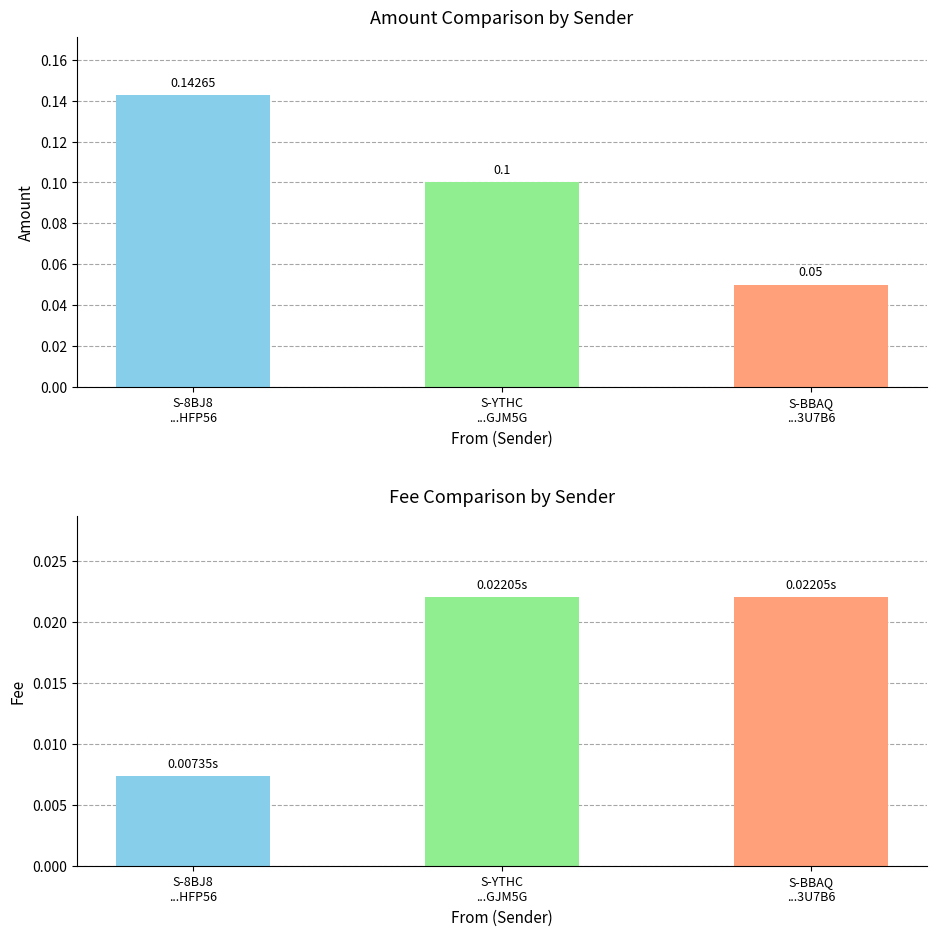

Is it true that Fee equals 0.0 at S-YTHC
...GJM5G?

True